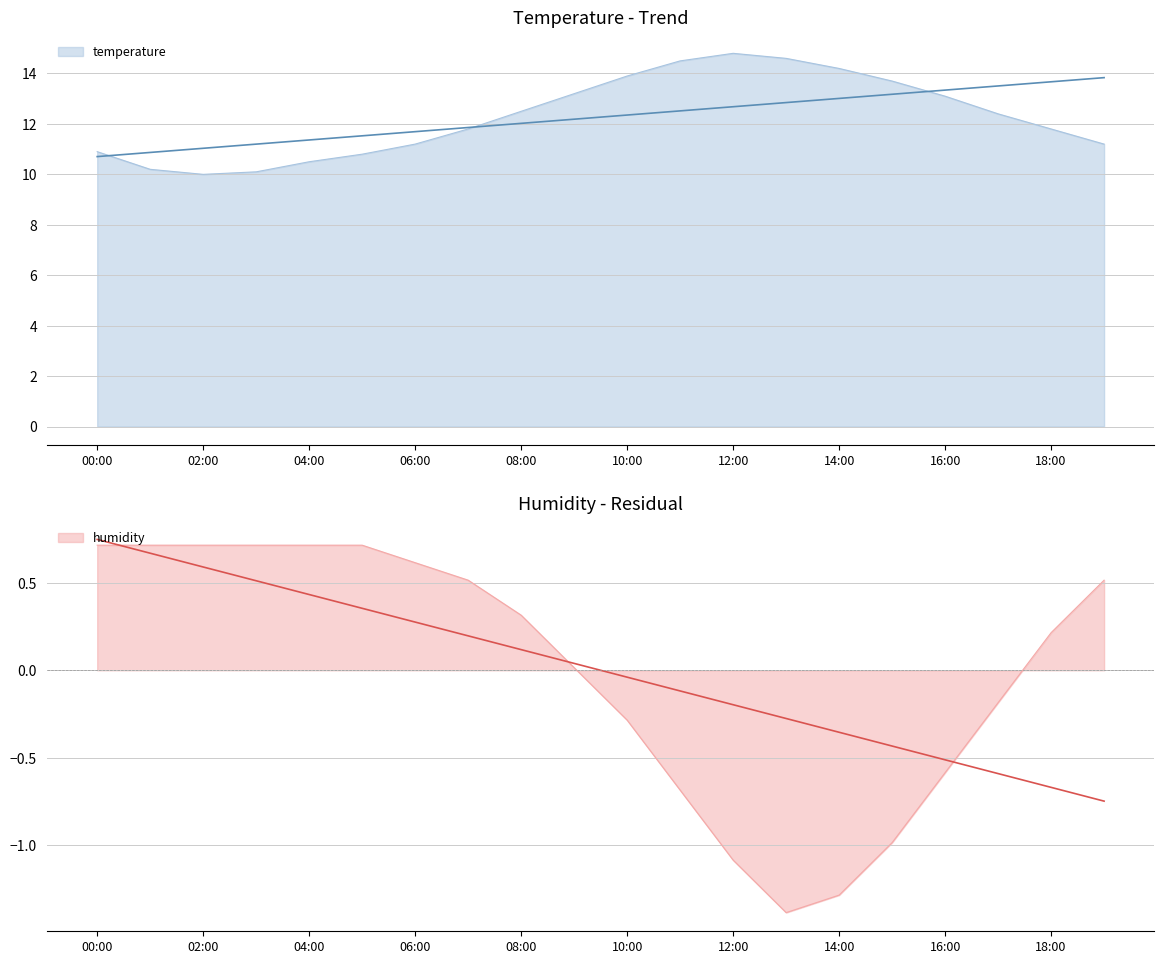

At 14:00, list the series in order from smallest to largest.

humidity, temperature